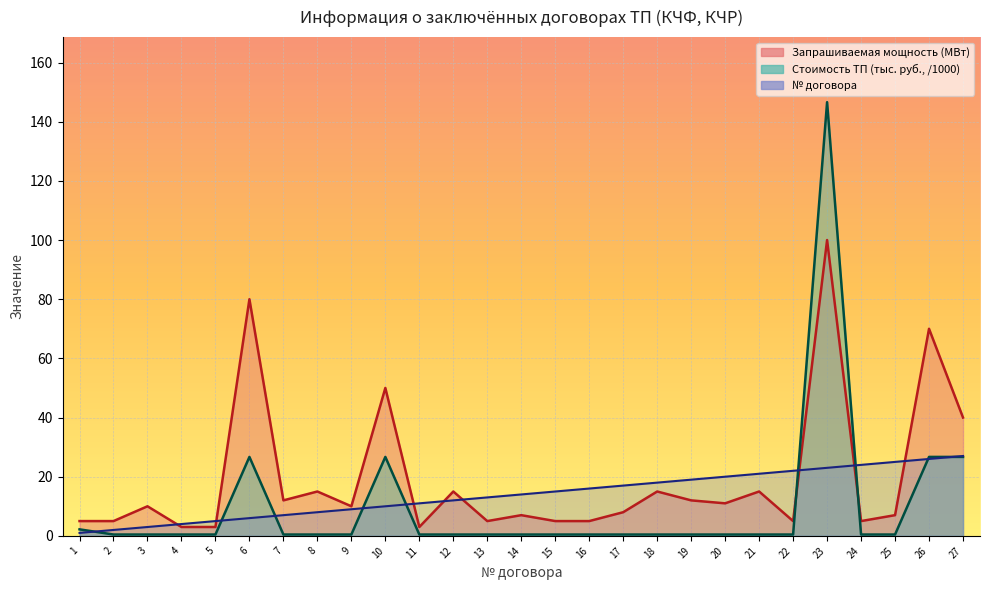

What is the minimum value shown in the chart?

0.5